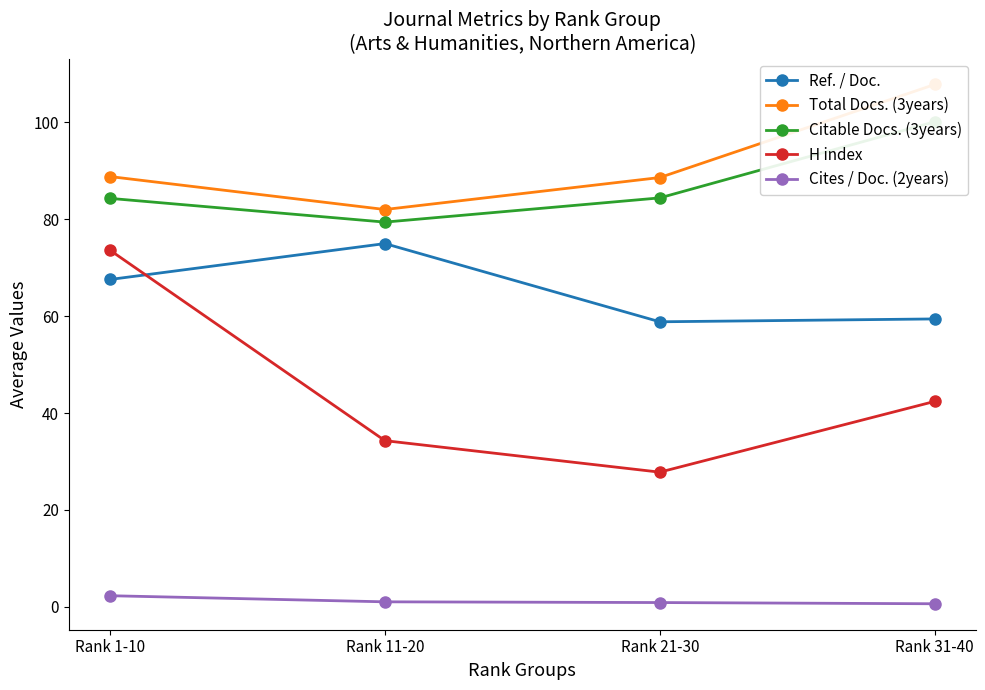

Between Rank 1-10 and Rank 31-40, which series saw the biggest shift?

H index